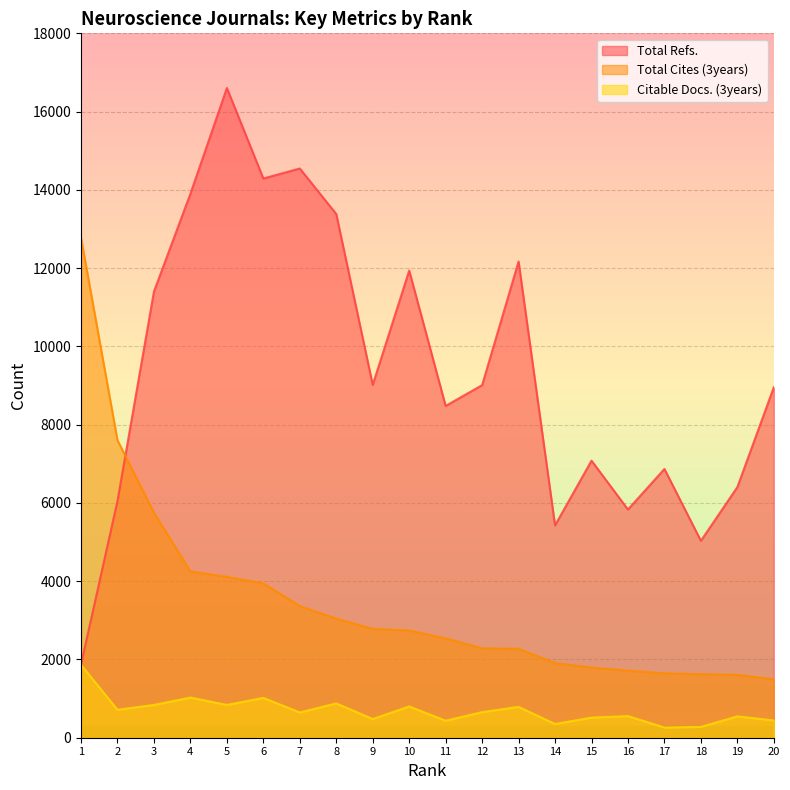

List the labels in order of Total Cites (3years) value, largest first.

1, 2, 3, 4, 5, 6, 7, 8, 9, 10, 11, 12, 13, 14, 15, 16, 17, 18, 19, 20